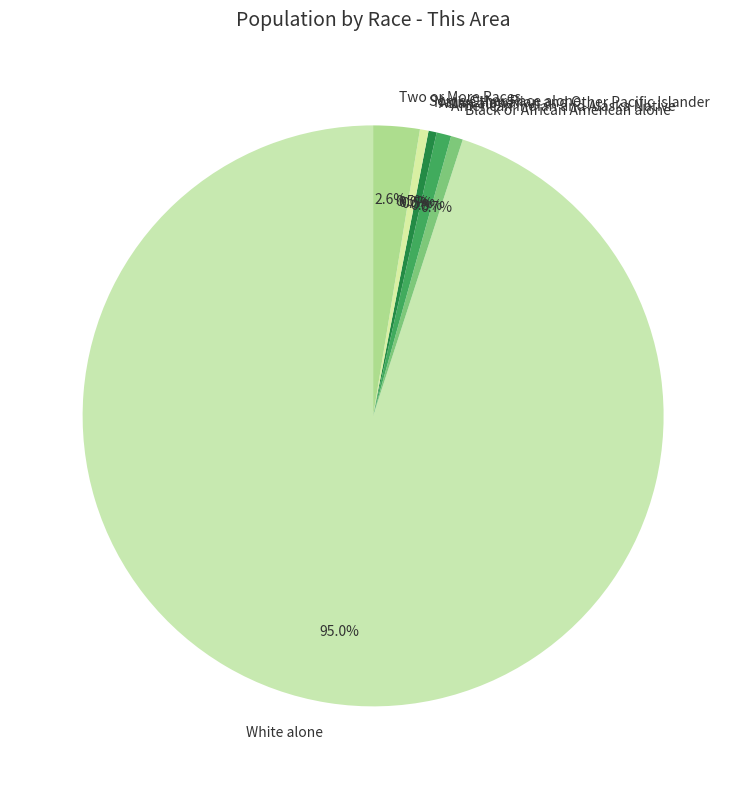

Is Native Hawaiian and Other Pacific Islander the majority of the pie?

No